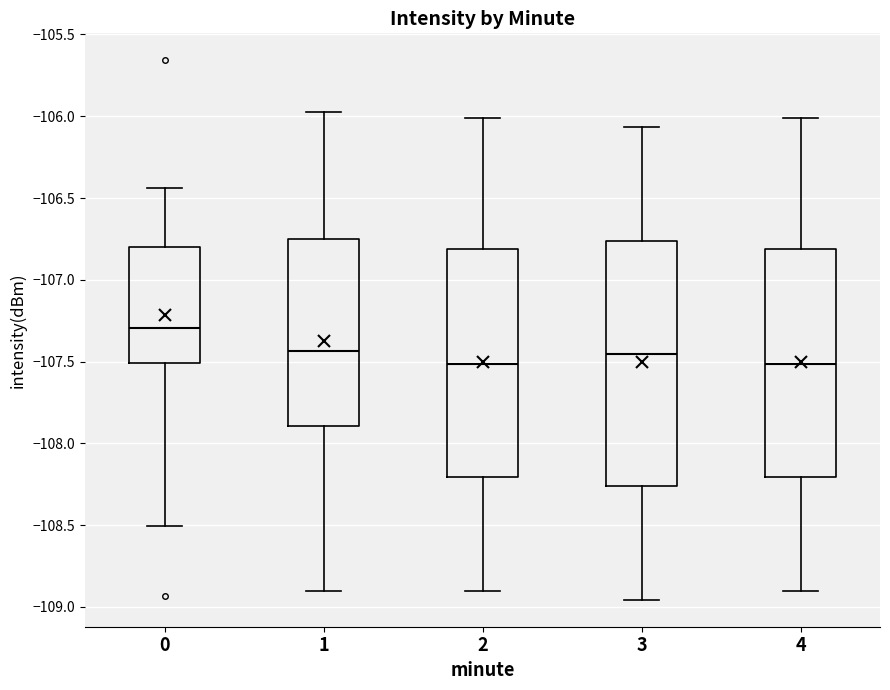

Reading left to right, transcribe this box plot: for each box, give where its median line is, the range the box spans, and where its two whiskers end, as read against the y-axis. The values are not printed on the chart, so give them approximately, as read against the axis.

0: median -107.30, box -107.50 to -106.80, whiskers -108.50 to -106.45
1: median -107.45, box -107.90 to -106.75, whiskers -108.90 to -105.95
2: median -107.50, box -108.20 to -106.80, whiskers -108.90 to -106.00
3: median -107.45, box -108.25 to -106.75, whiskers -108.95 to -106.05
4: median -107.50, box -108.20 to -106.80, whiskers -108.90 to -106.00